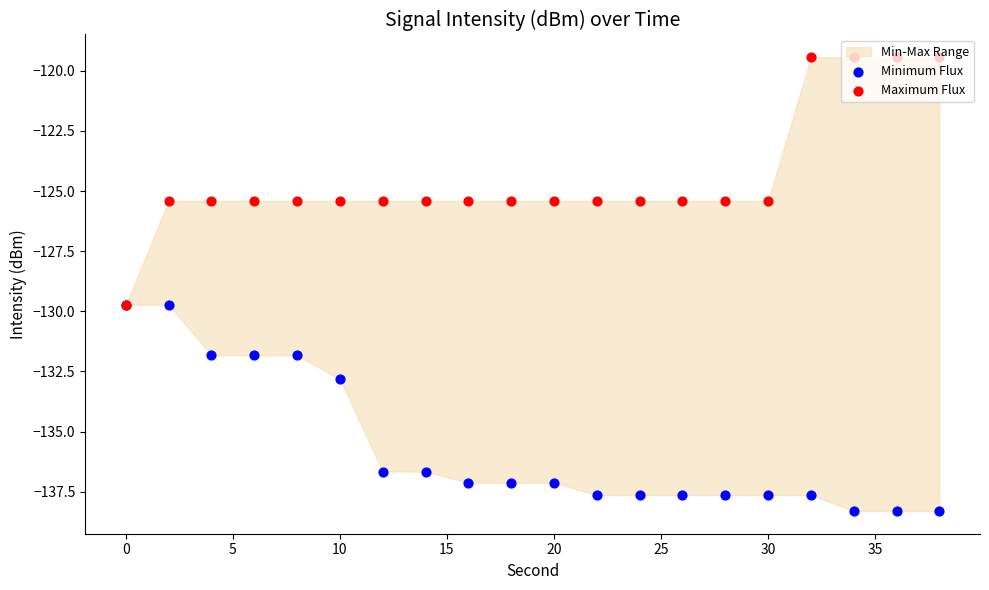

Is the value of Maximum Flux at 18 greater than the value of Minimum Flux at 20?

Yes